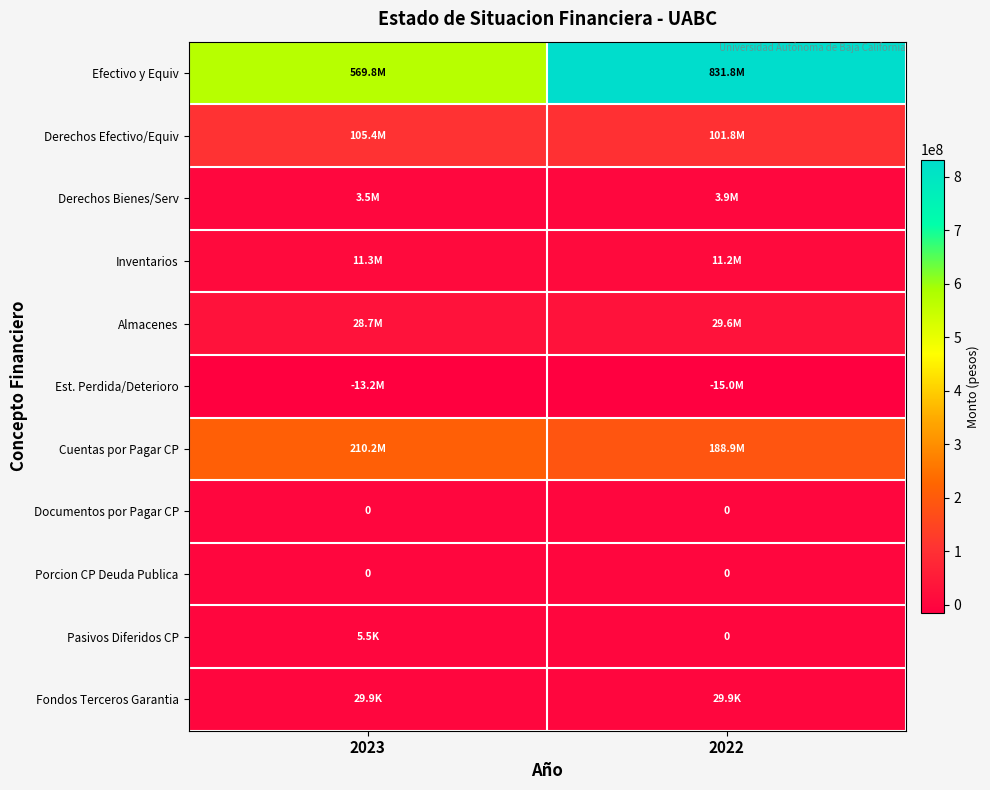

Which series changed the most between 2023 and 2022?

Efectivo y Equiv